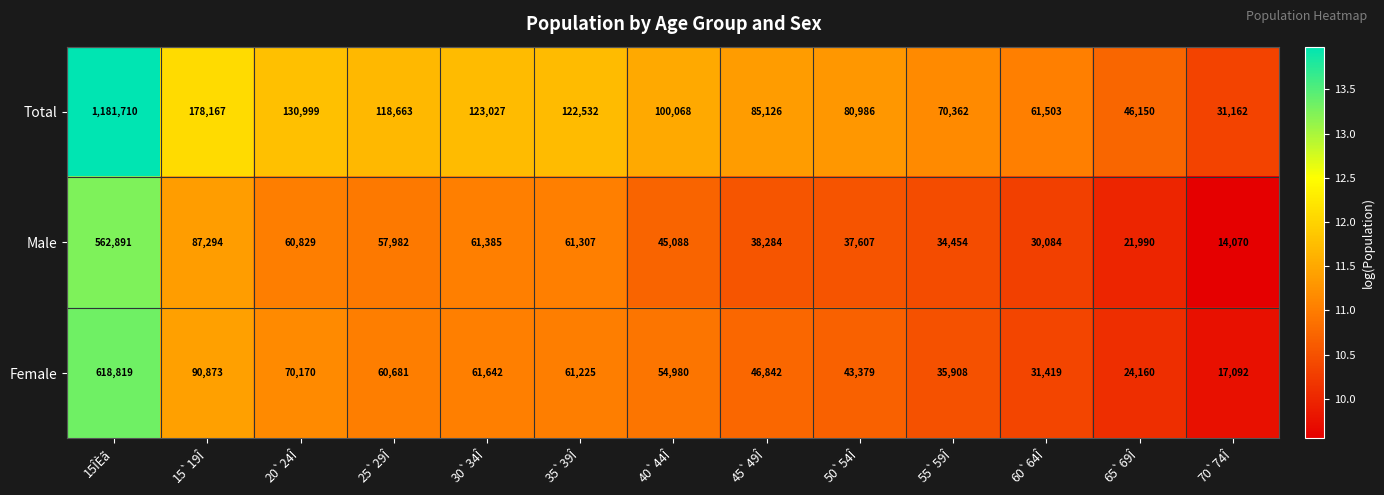

List the series in order of their peak value, highest first.

Total, Female, Male